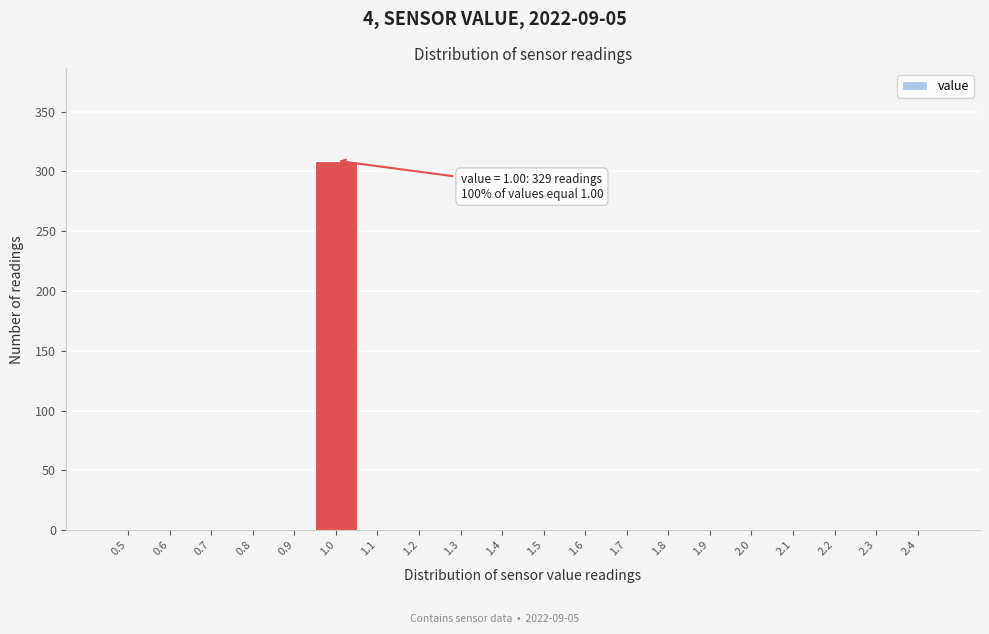

Over which range of the x-axis is the bar tallest?

0.95 to 1.05